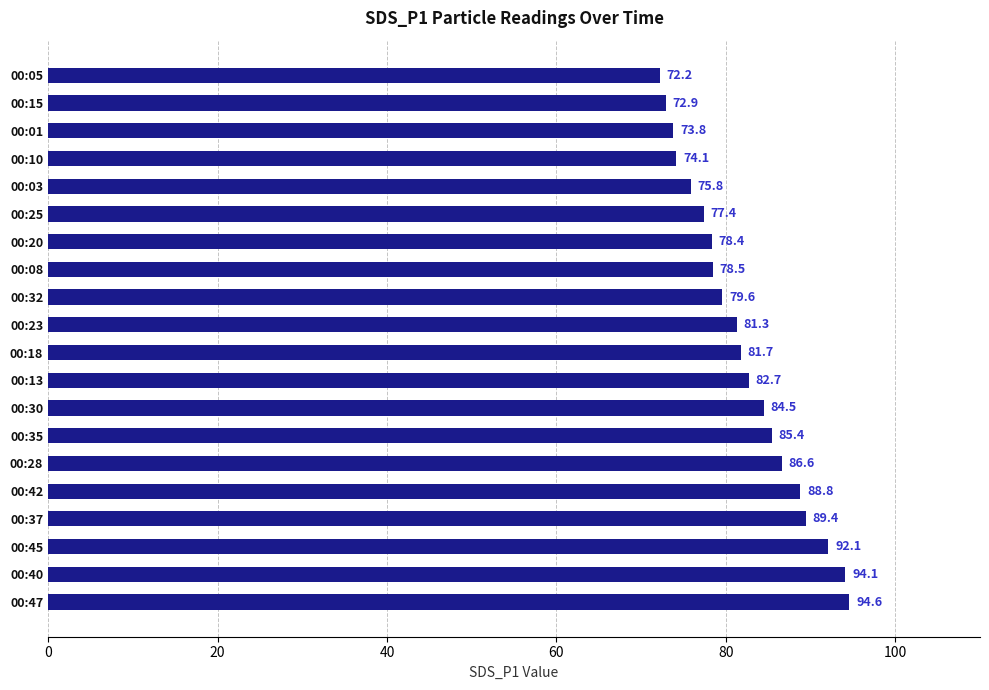

How many distinct data groups are displayed?

1